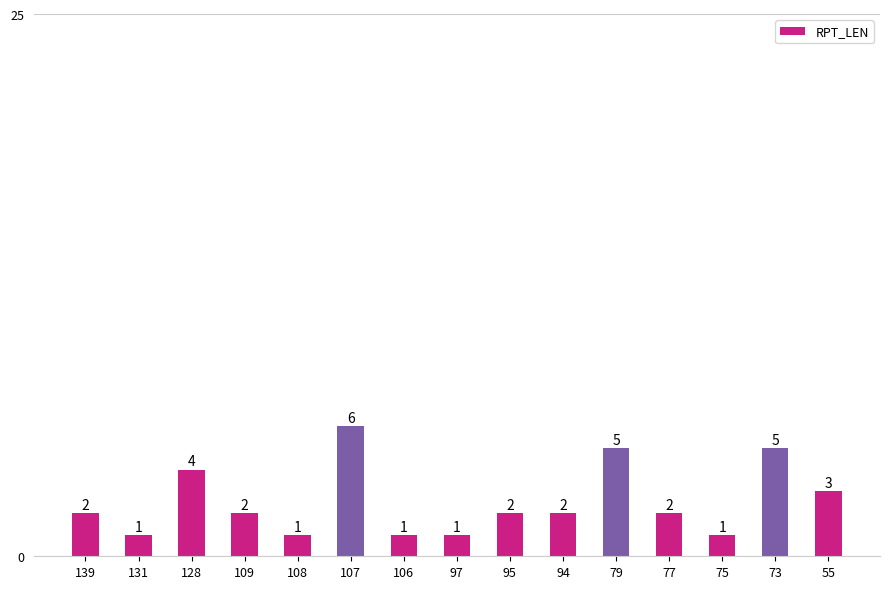

Reading right to left, list all the values displayed in this chart.

3	5	1	2	5	2	2	1	1	6	1	2	4	1	2